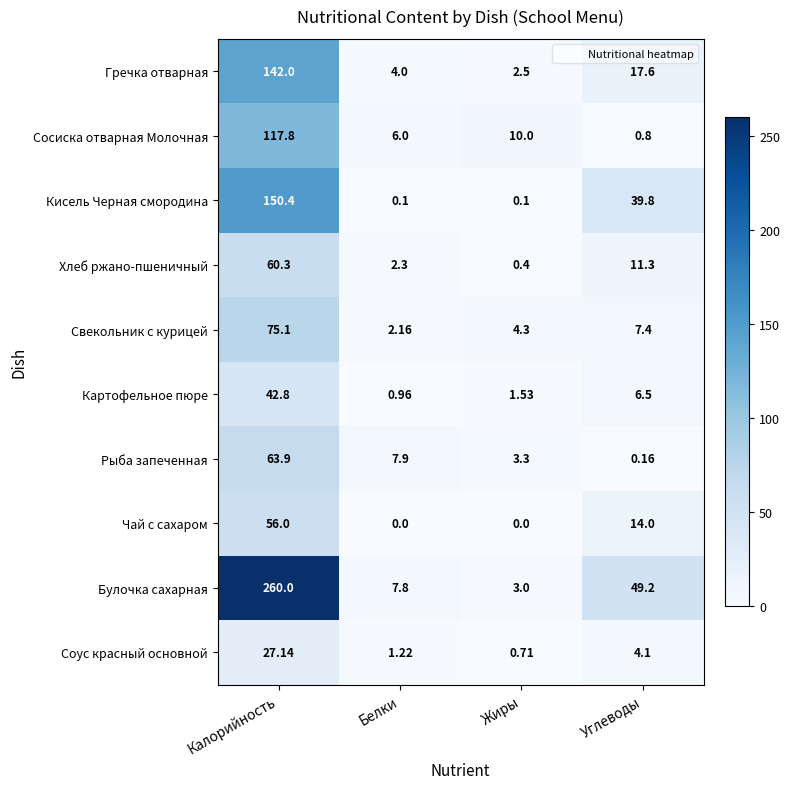

At which label does Хлеб ржано-пшеничный first exceed 11?

Калорийность